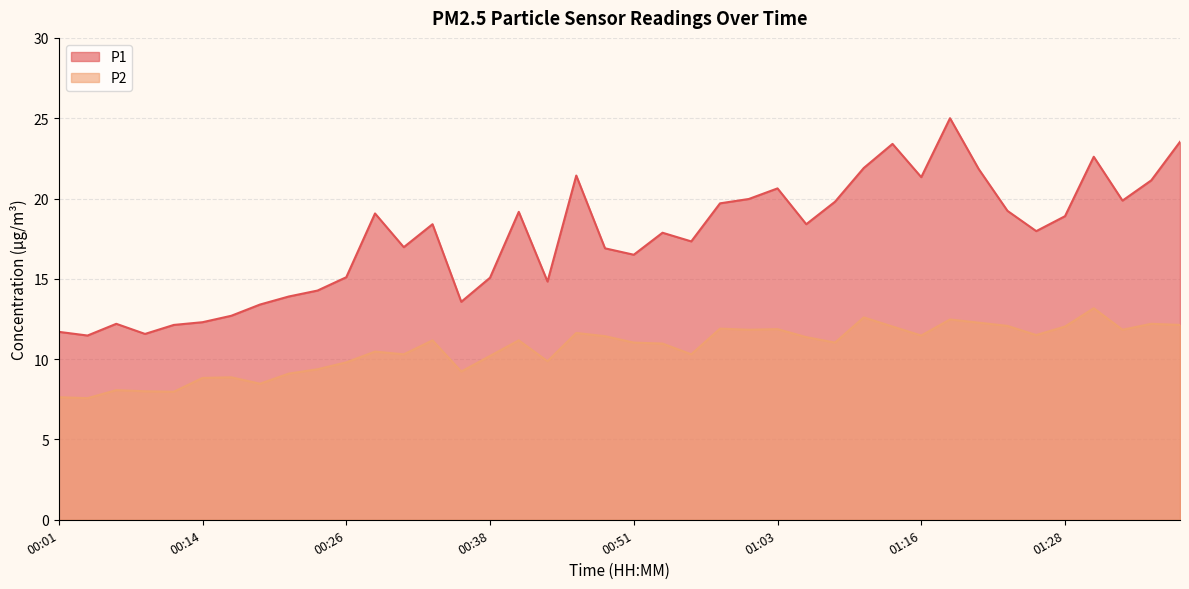

What is the difference between the second highest and second lowest values in the P2 series?

5.0